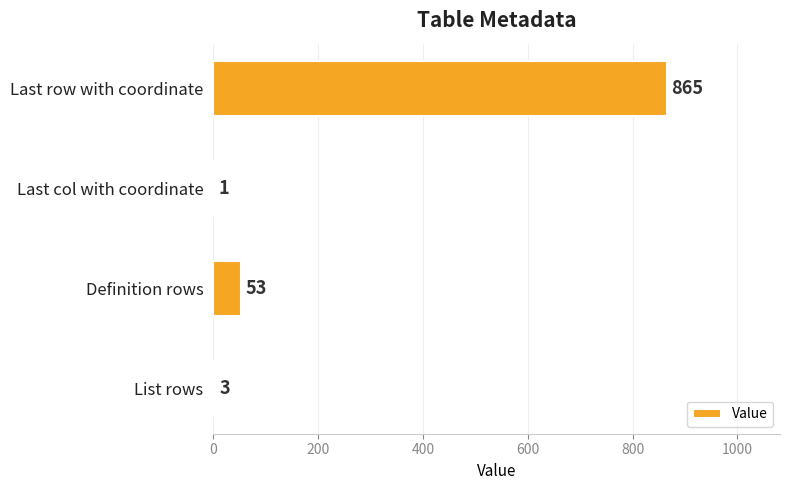

The chart shows a value of 865 at Last row with coordinate. True or false?

True